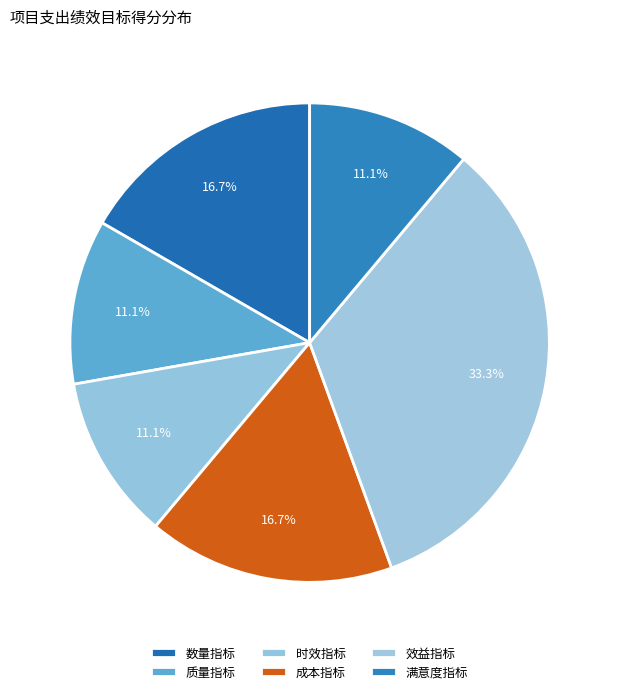

What is the ratio of the value at 效益指标 to the value at 成本指标?

2.0